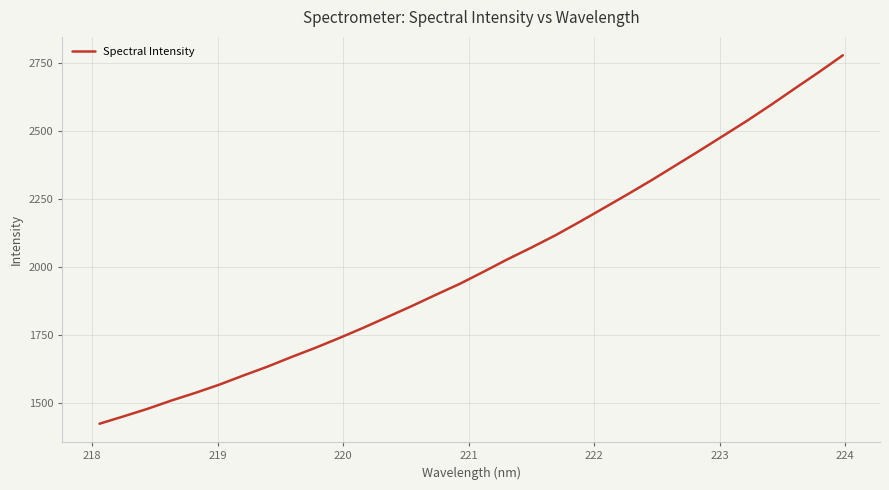

Reading left to right, extract all data points from this chart.

1424.4	1451.4	1479.1	1509.7	1538.0	1568.1	1601.8	1634.1	1669.5	1703.4	1739.4	1777.1	1816.4	1856.0	1897.3	1937.6	1982.3	2028.1	2071.3	2116.2	2165.2	2215.4	2266.1	2318.0	2372.1	2426.3	2481.5	2537.0	2595.4	2655.9	2715.6	2777.4